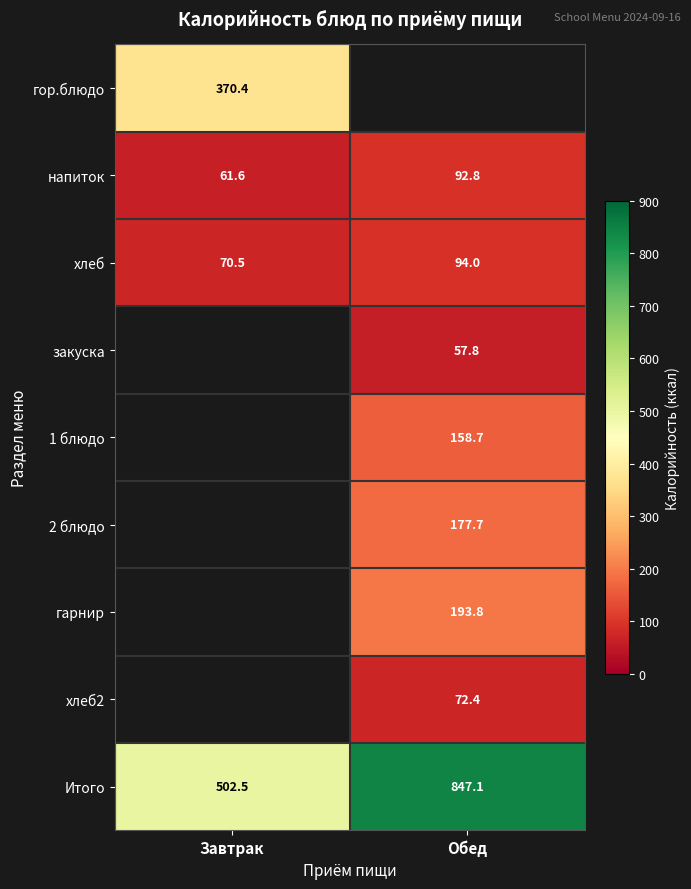

Where does the Итого series first go above 847?

Обед